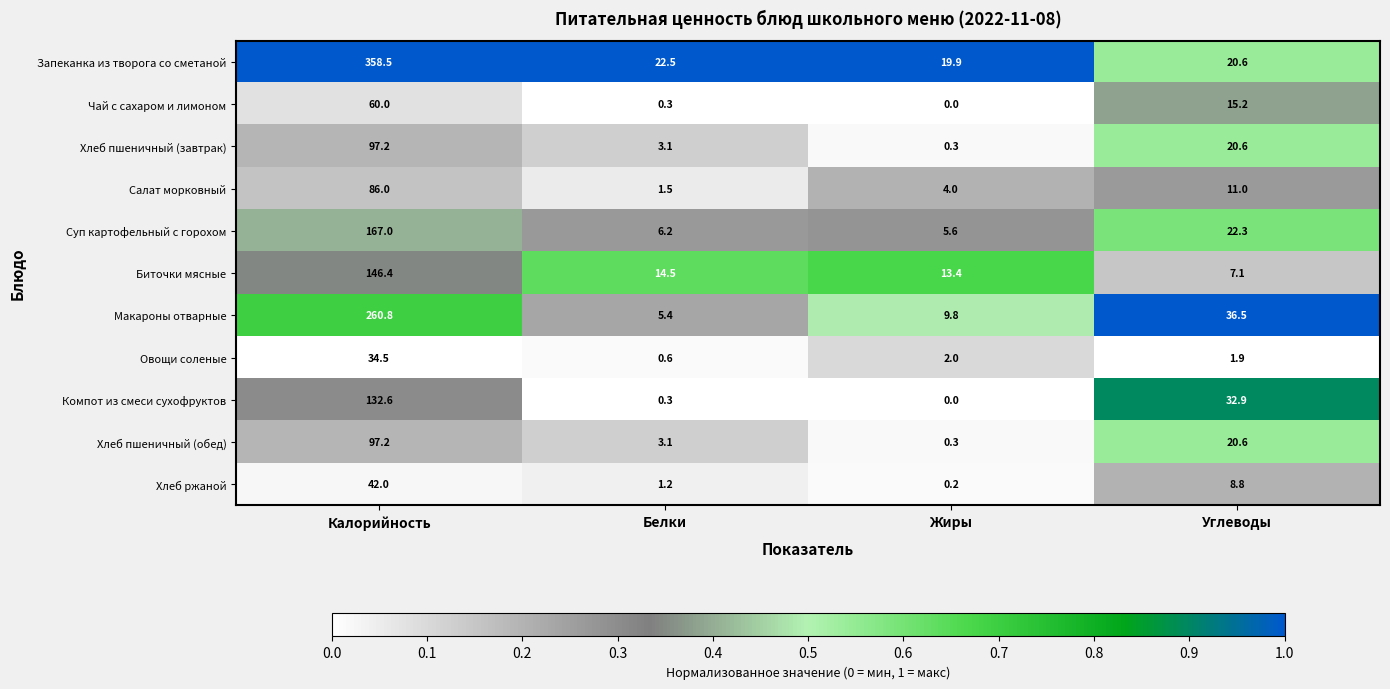

What is the spread (max minus min) of values at Углеводы?

34.6